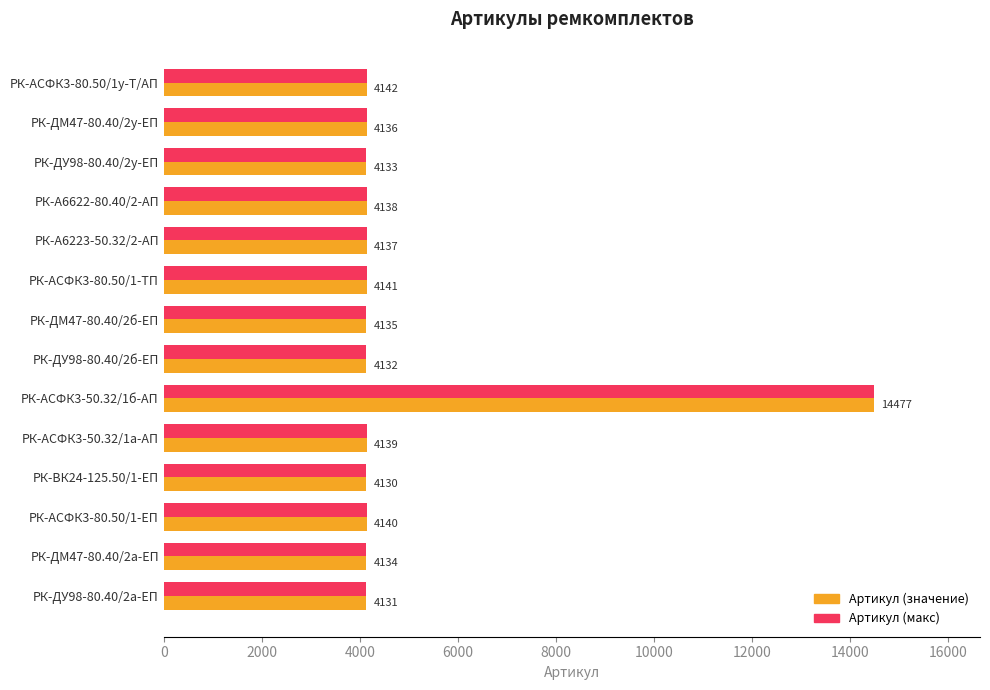

What is the sum of all Артикул (макс) values?

68245